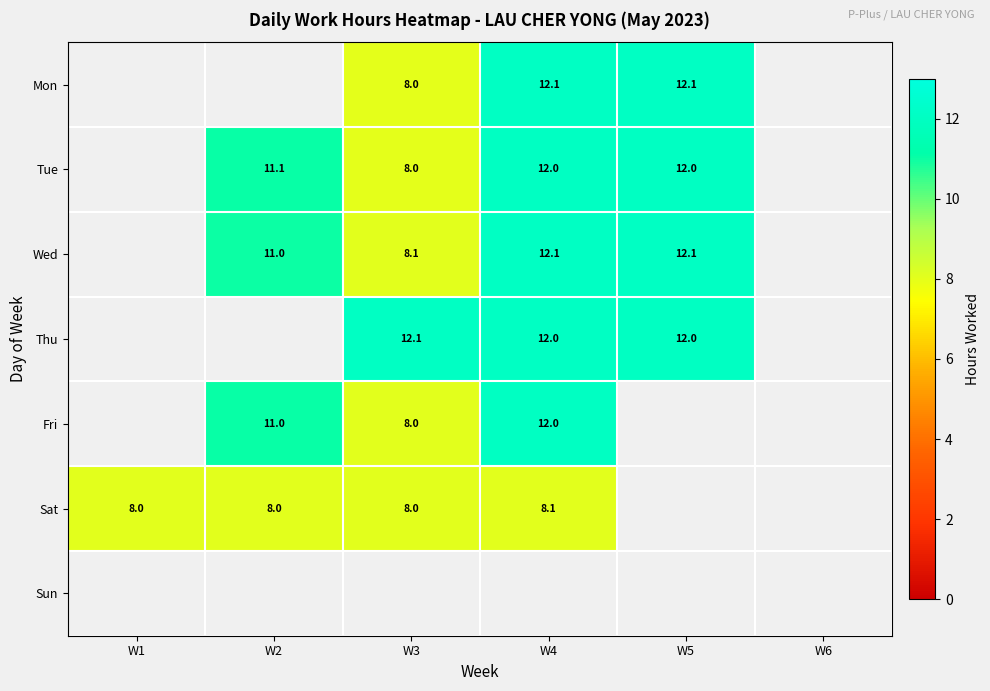

Rank the series at W3 from lowest to highest value.

Mon, Tue, Fri, Sat, Wed, Thu, Sun